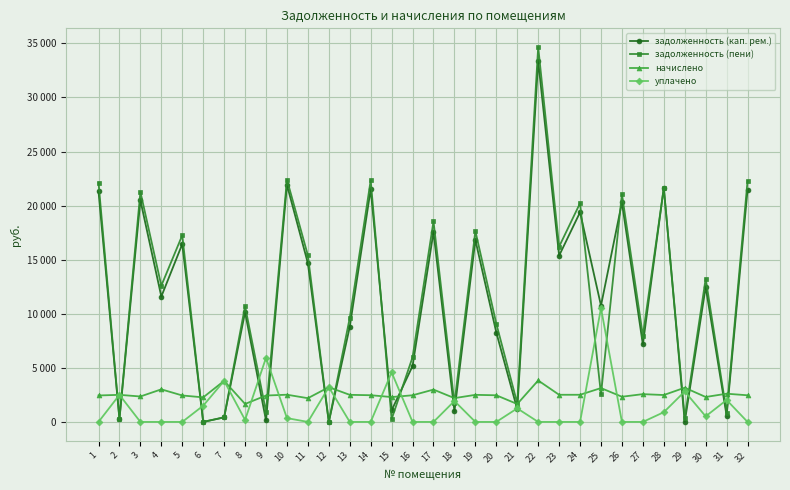

What is the maximum value for задолженность (пени)?

34661.7